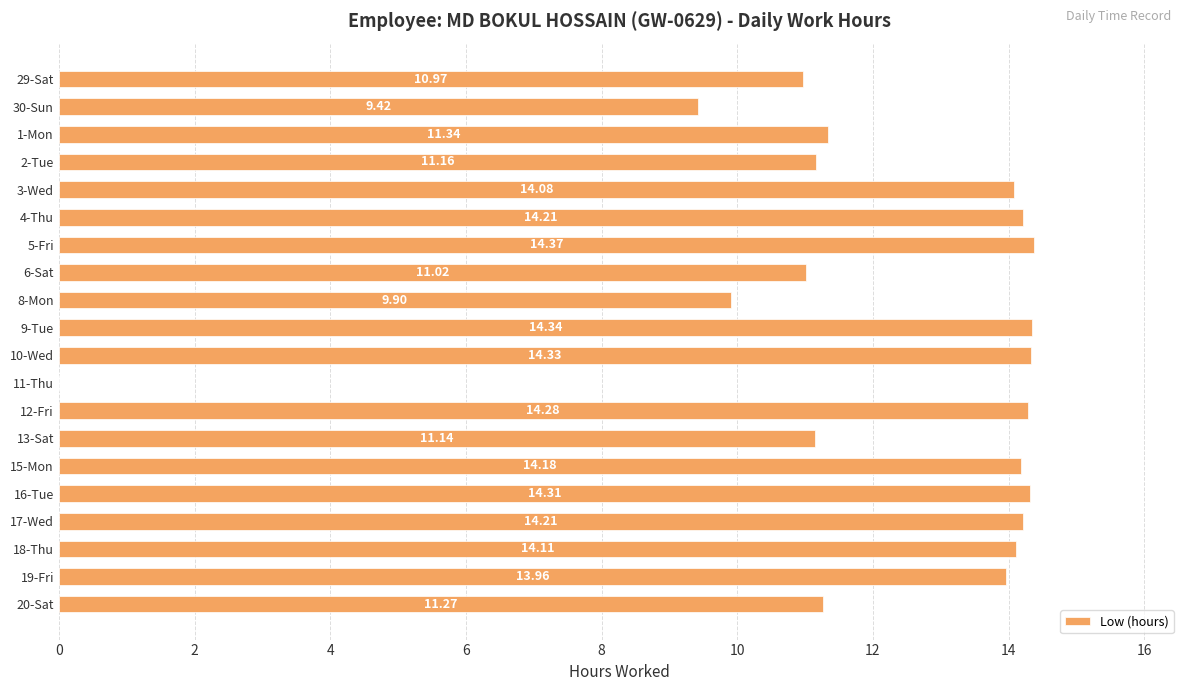

Which has a higher value, 4-Thu or 13-Sat?

4-Thu